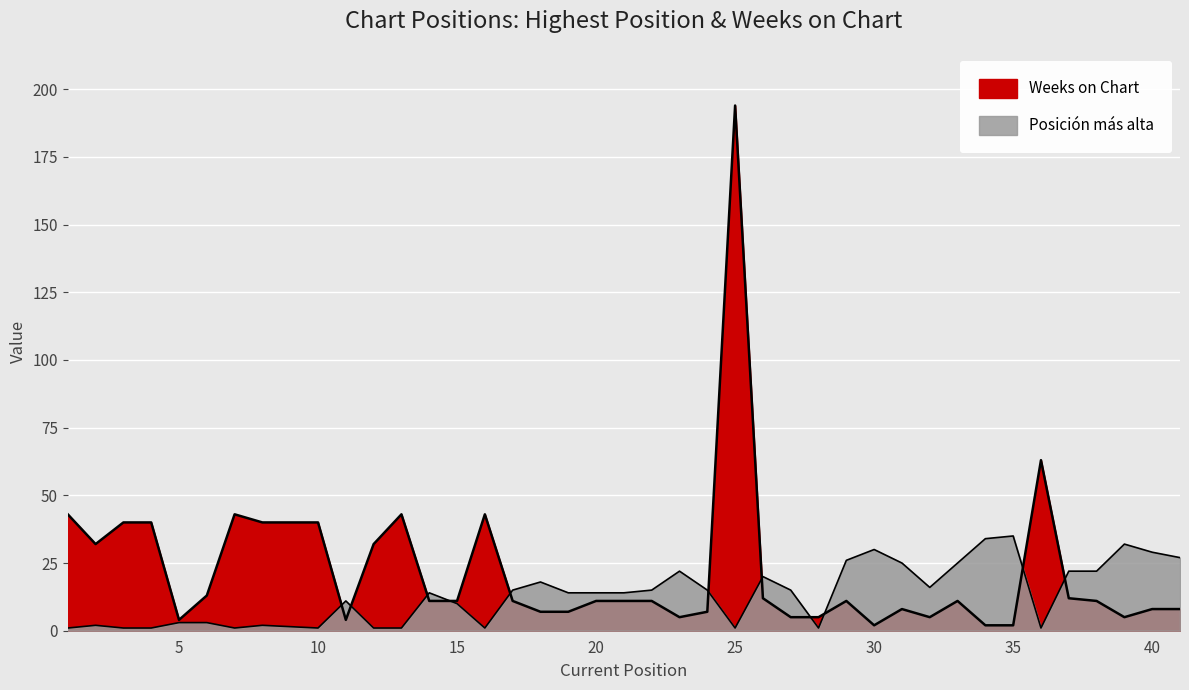

Between 1 and 6, which series saw the biggest shift?

Weeks on Chart